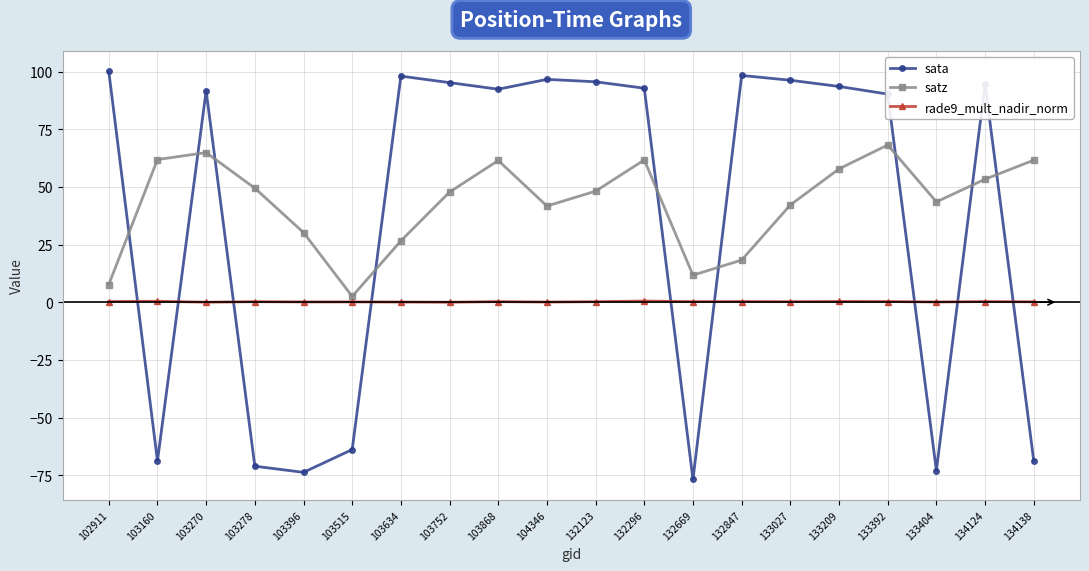

True or false: rade9_mult_nadir_norm has more than 0 points higher than both neighbors.

True